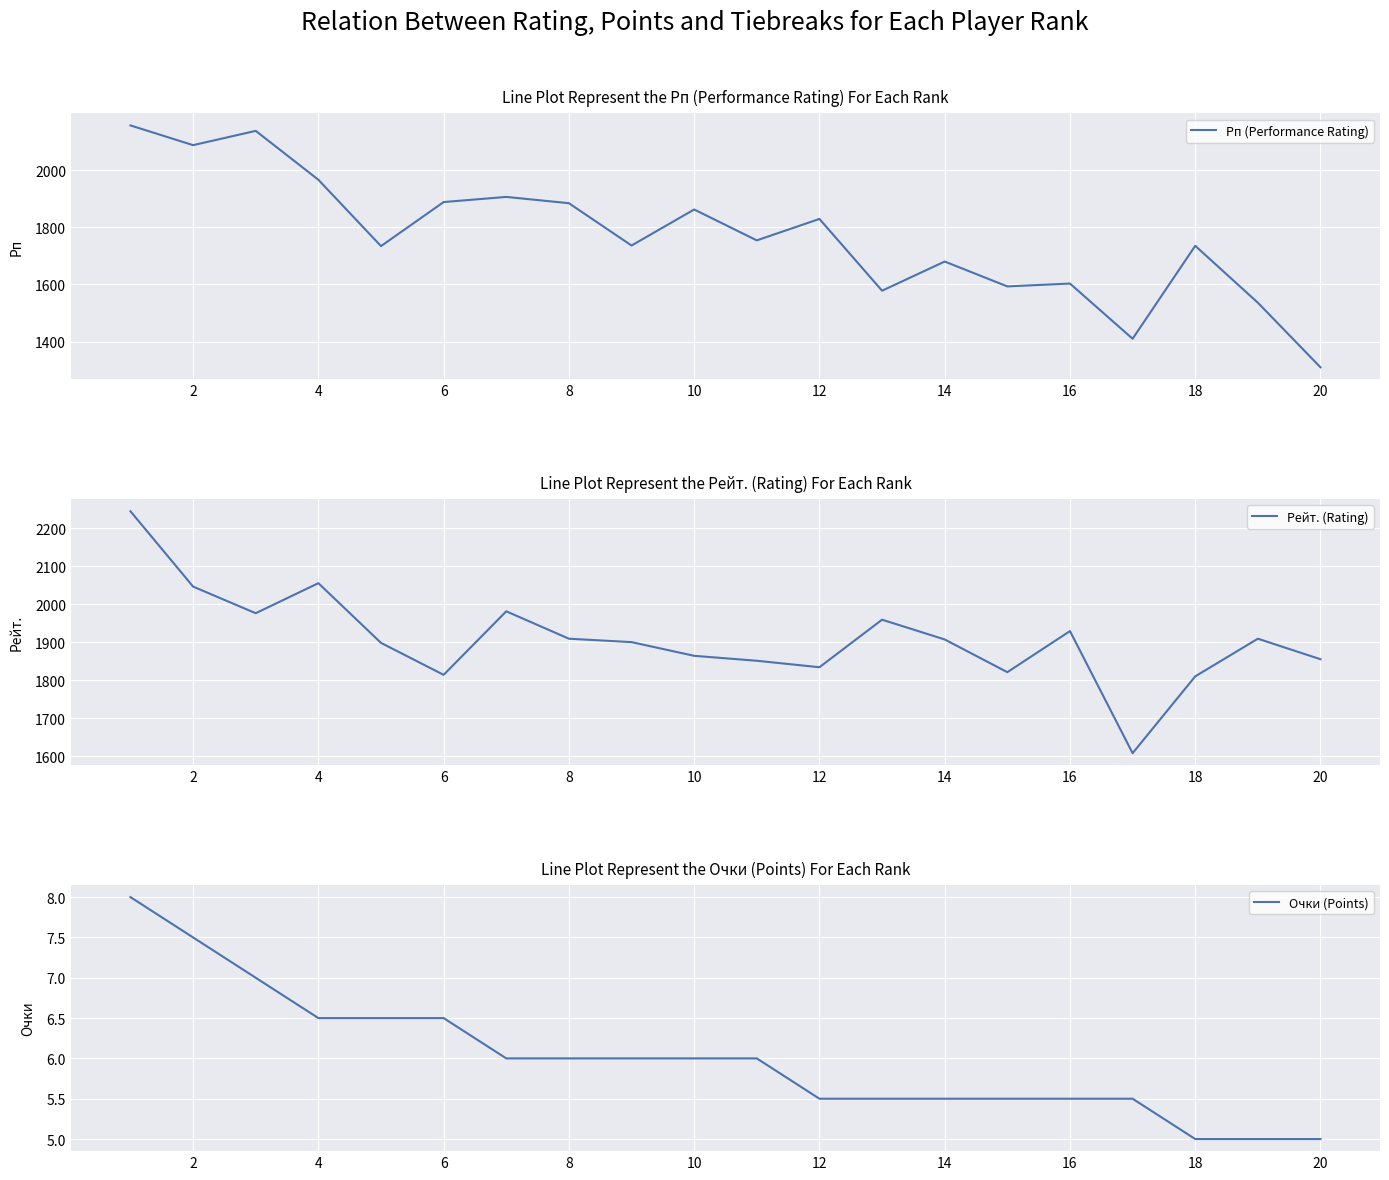

What is the difference between the second highest and second lowest values in the Рп (Performance Rating) series?

727